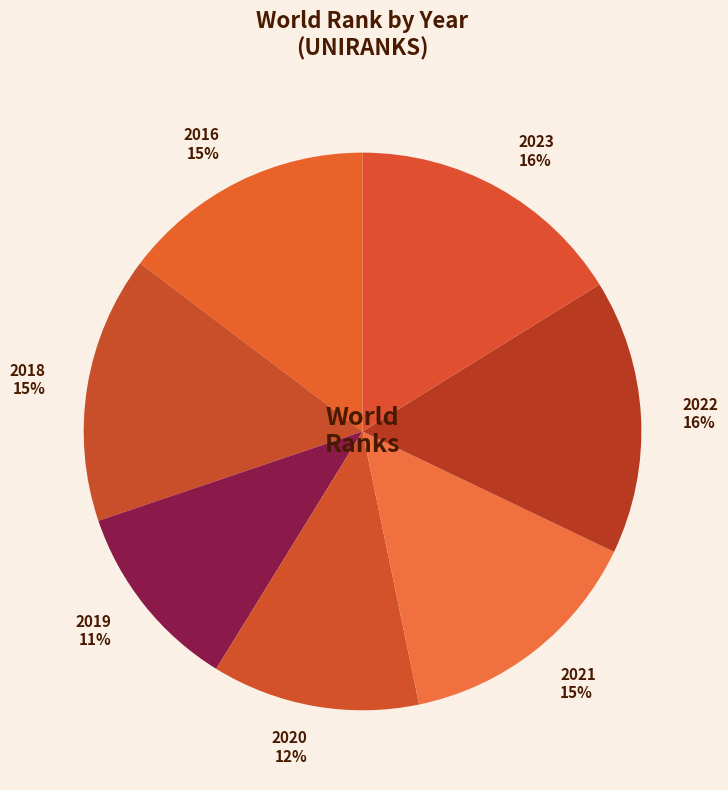

How many segments does this pie chart have?

7